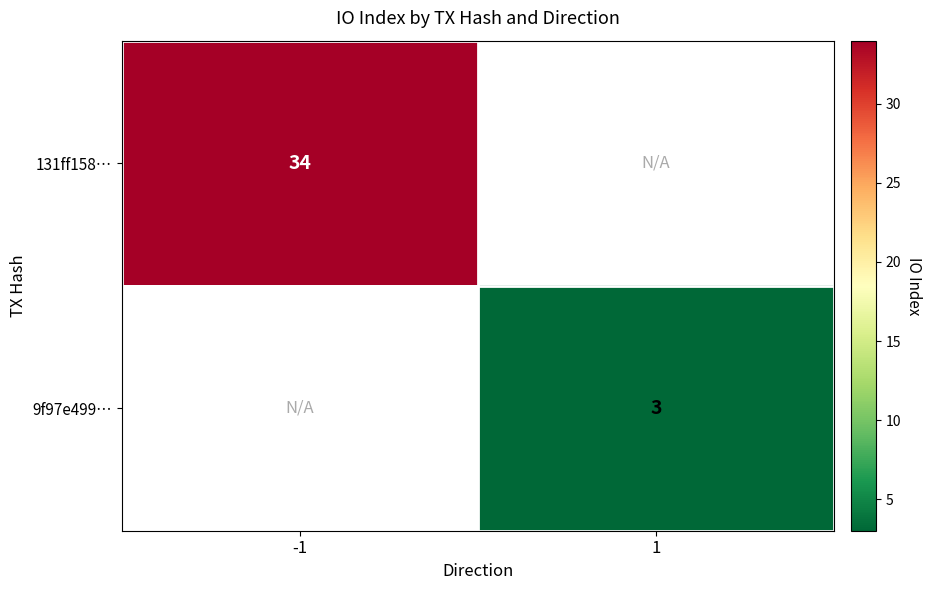

Which category has the highest value across all series?

-1